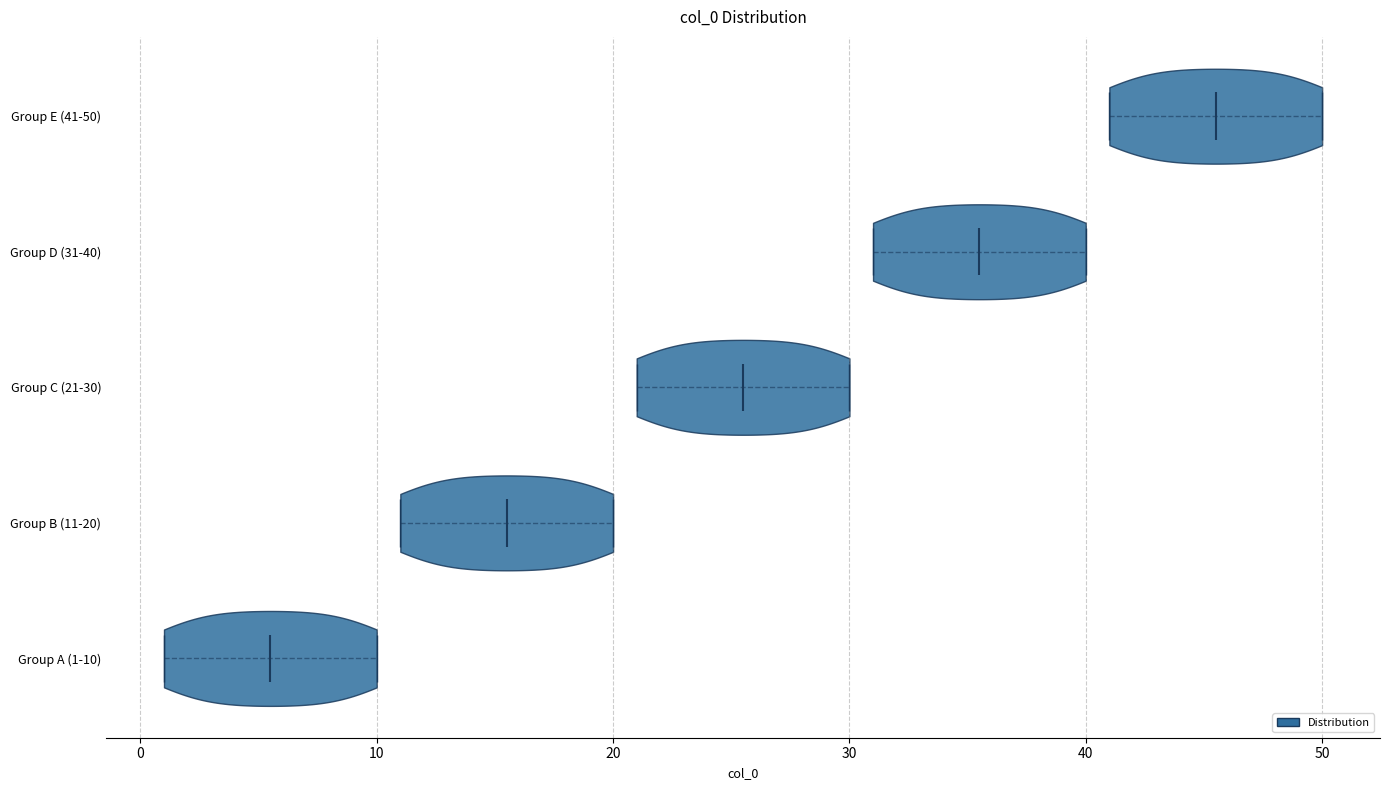

Which violin has the furthest to the left median line?

Group A (1-10)